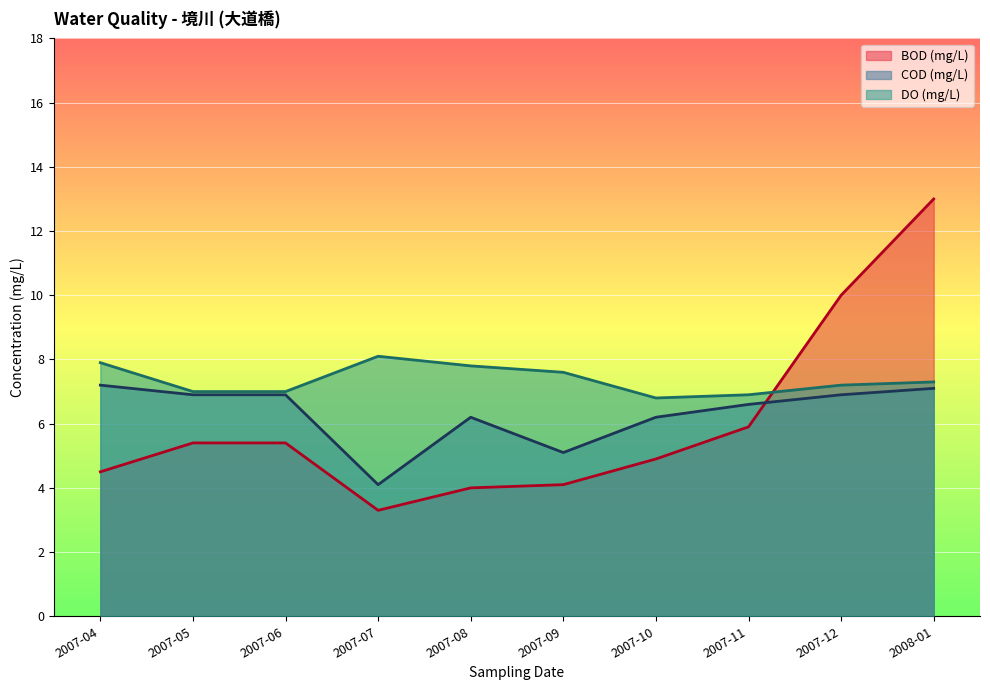

What is the lowest value of the BOD (mg/L) series?

3.3